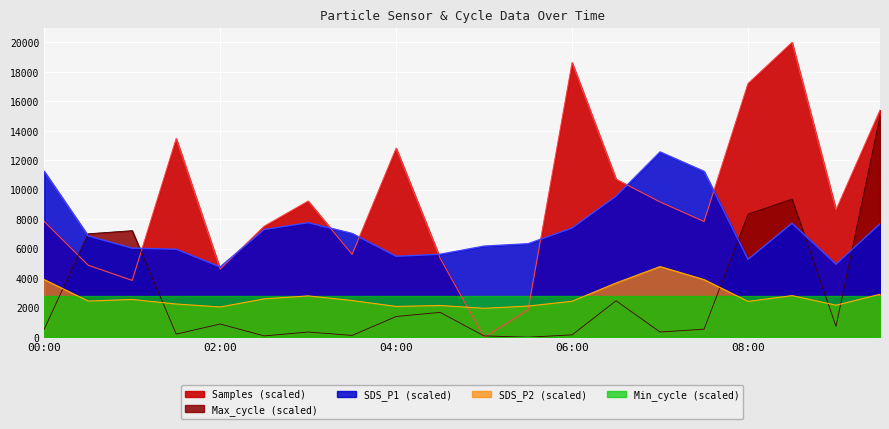

What is the difference between the Max_cycle values at 09:30 and 05:00?

14912.3